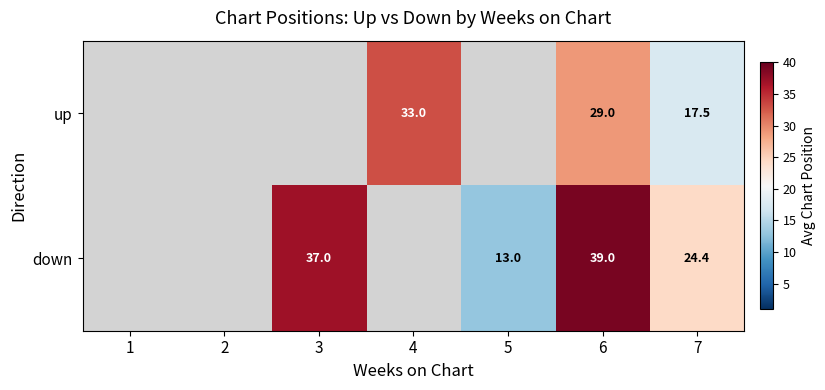

The down series shows 13.0 at 5. True or false?

True